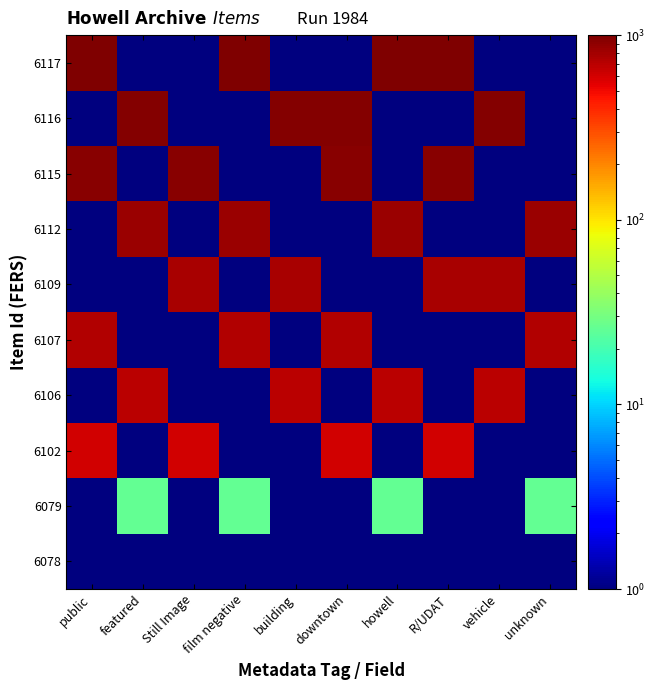

What is the greatest value displayed?

975.0